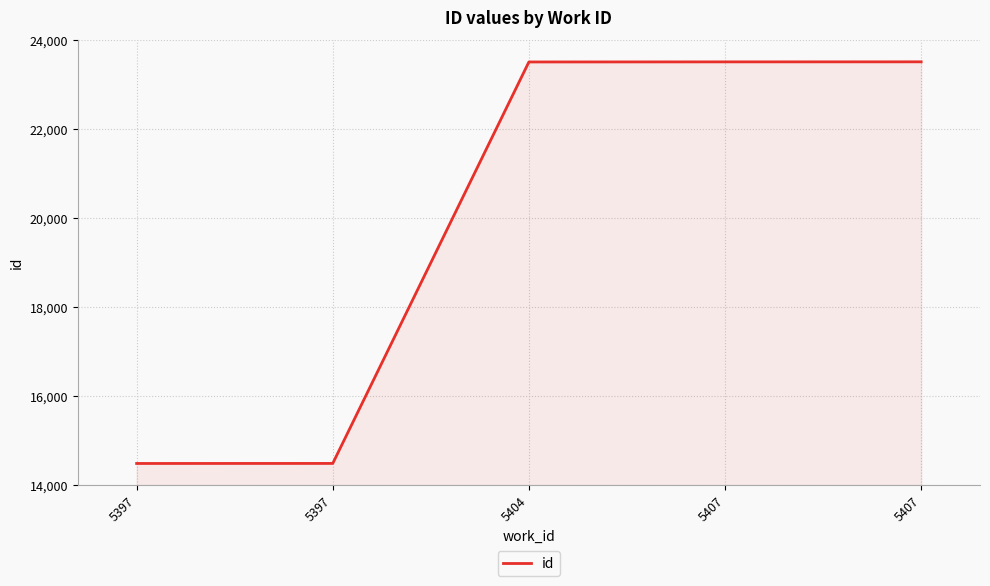

How many series are shown in this chart?

1